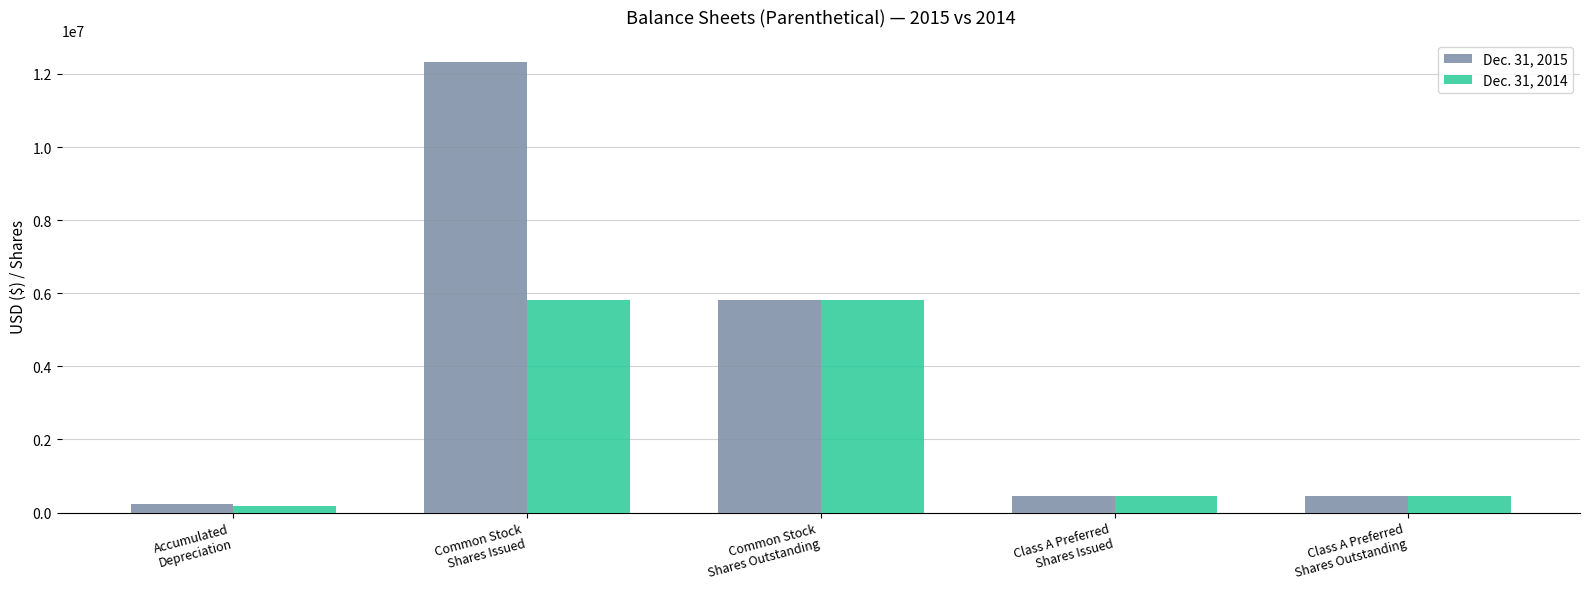

Rank the series by their maximum value, from lowest to highest.

Dec. 31, 2014, Dec. 31, 2015